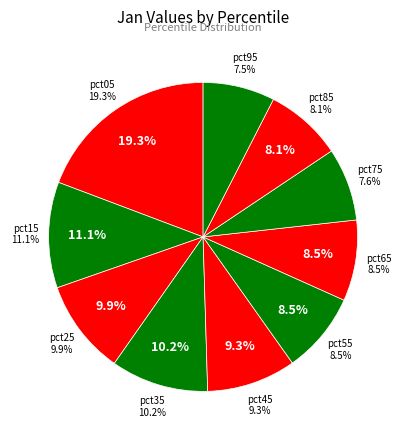

Which category has the smallest portion of the pie?

pct95